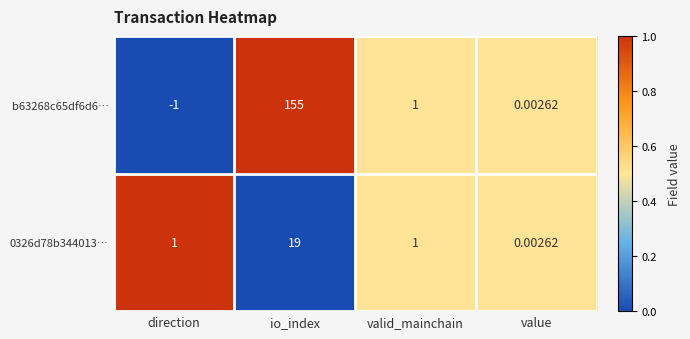

At how many categories does at least one series exceed 0?

4